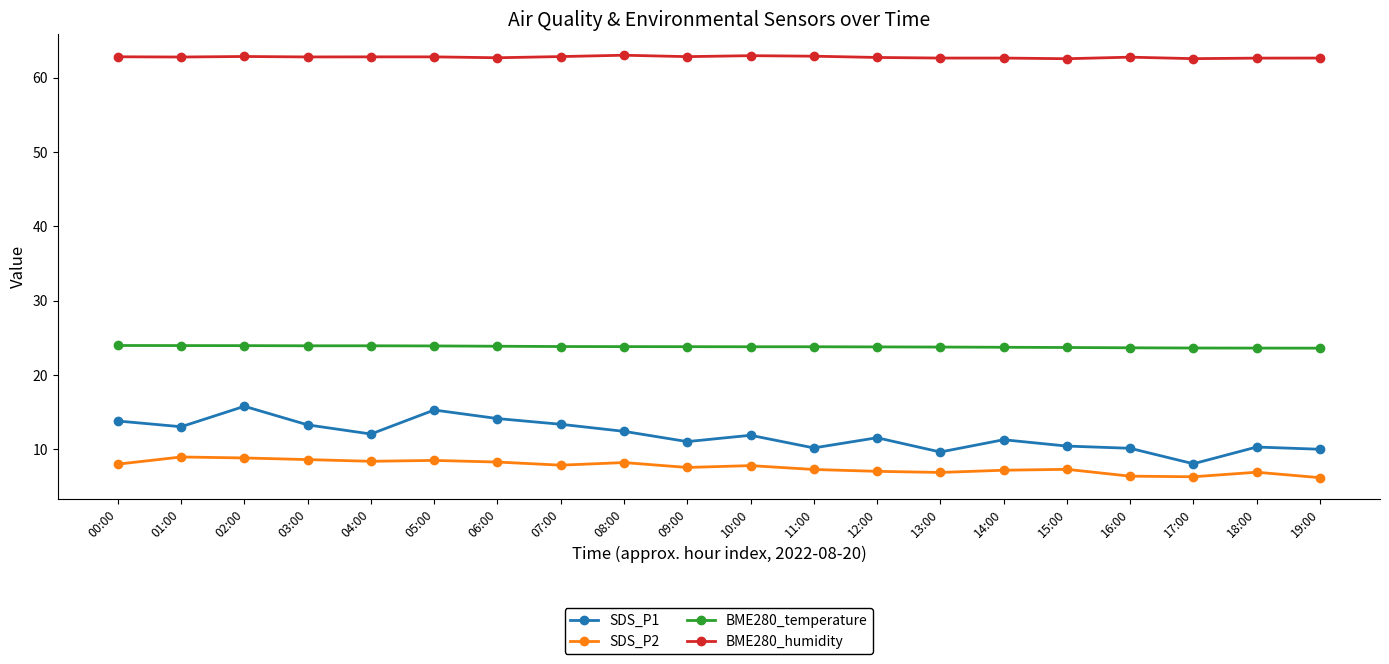

In SDS_P1, how many points are higher than both neighbors (excluding endpoints)?

6